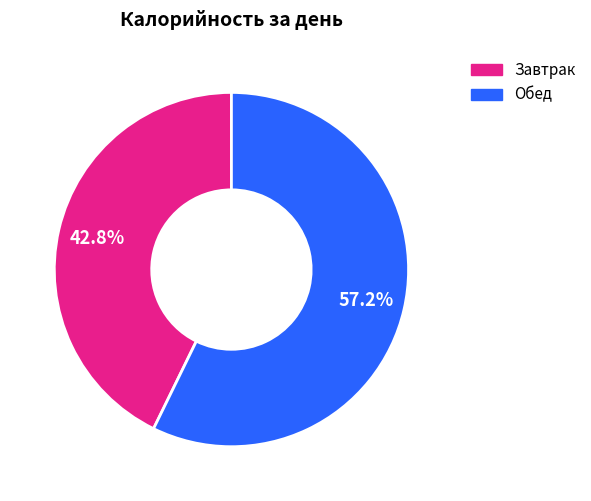

How many segments does this pie chart have?

2